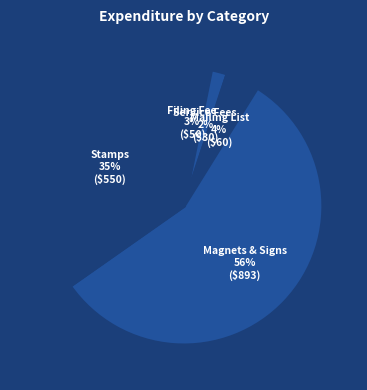

Count the number of slices in the pie.

5